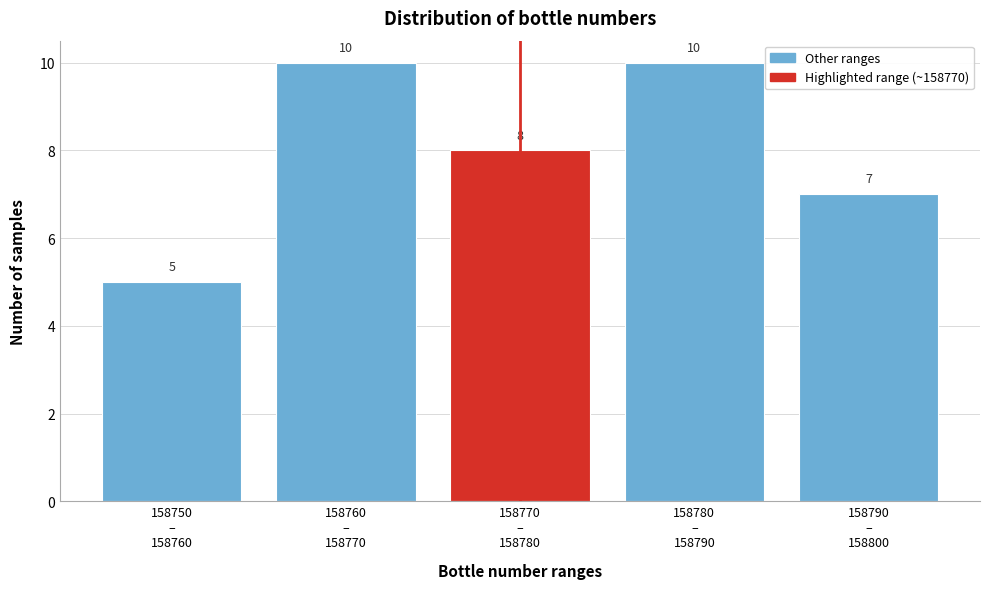

Reading left to right, transcribe all the data shown in this chart.

5	10	8	10	7